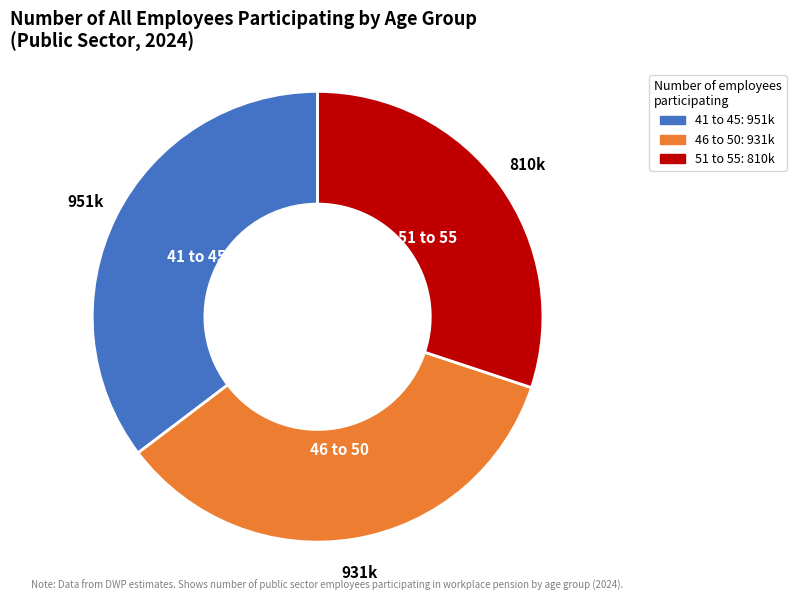

Do 41 to 45 and 46 to 50 together represent more than half of the pie?

Yes